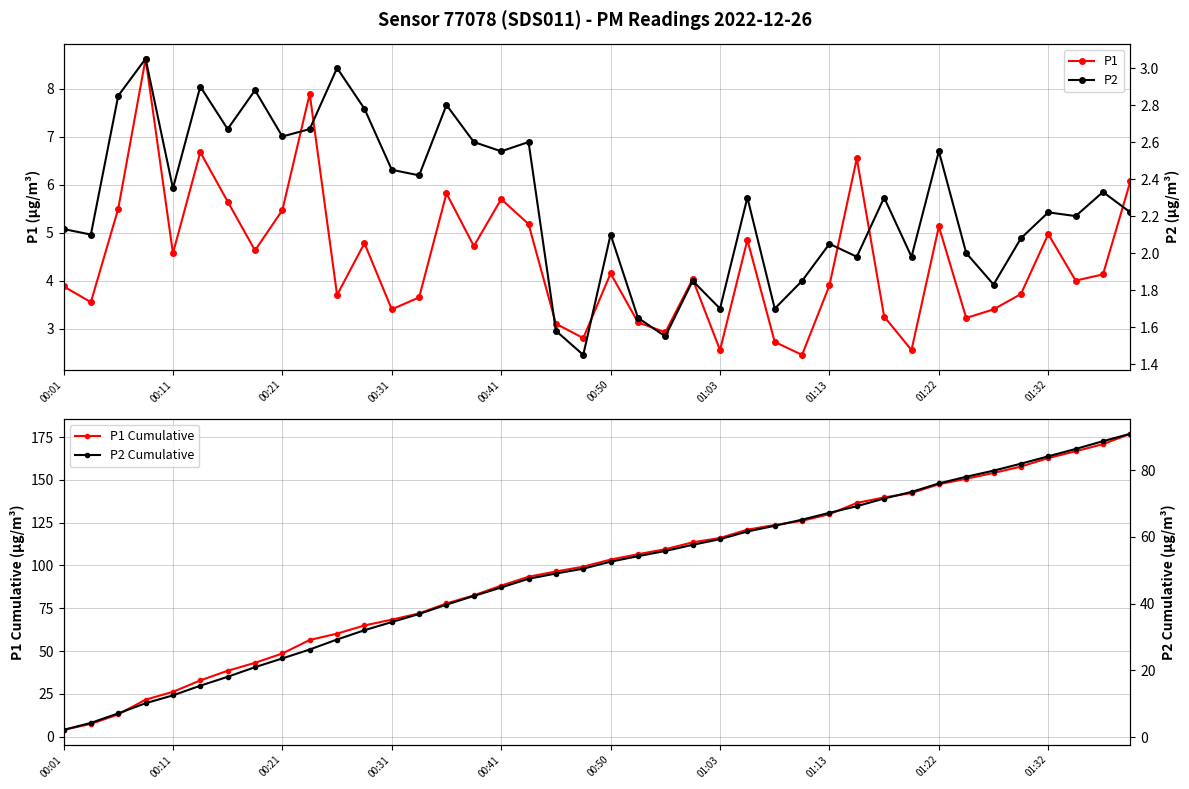

What is the lowest value of the P1 Cumulative series?

3.9